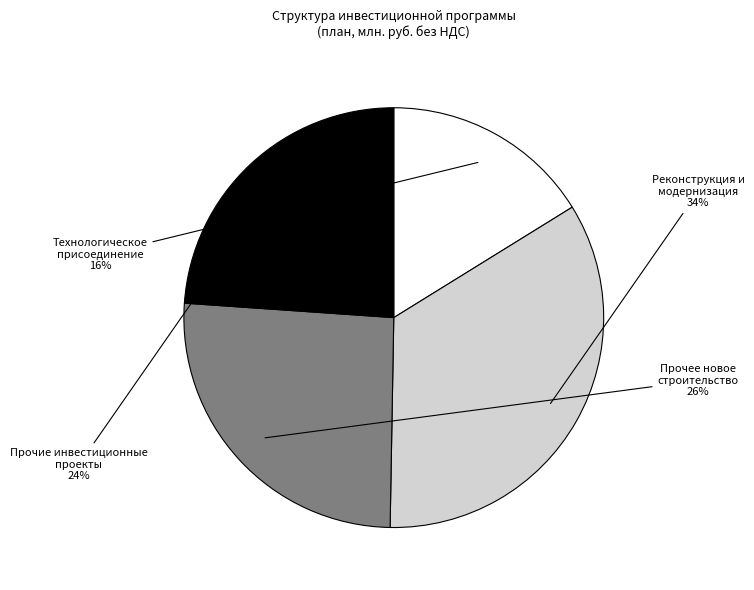

To the nearest percent, what is the average slice percentage?

25%